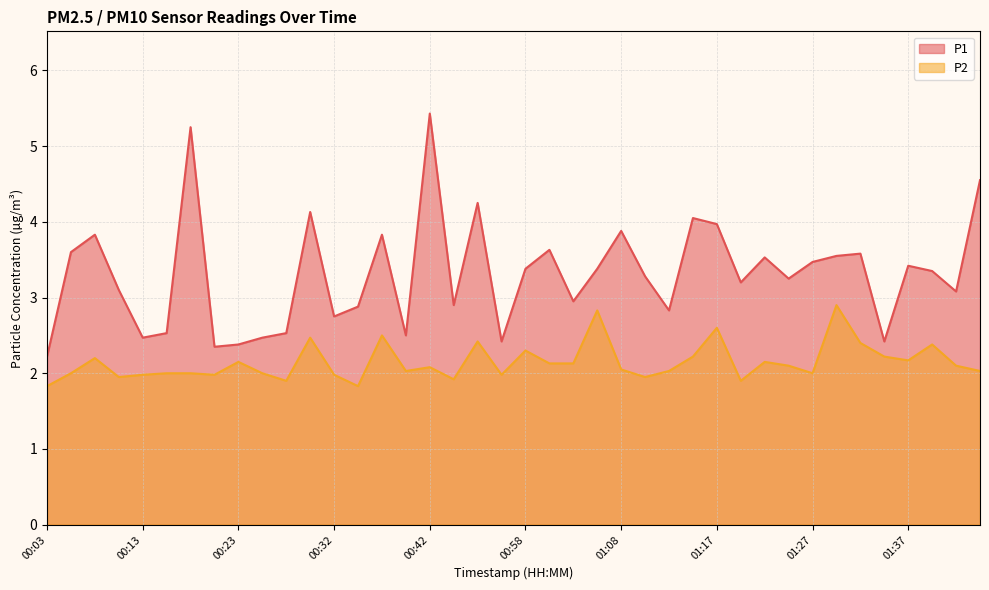

What is the sum of the P2 values at 00:58 and 00:18?

4.3